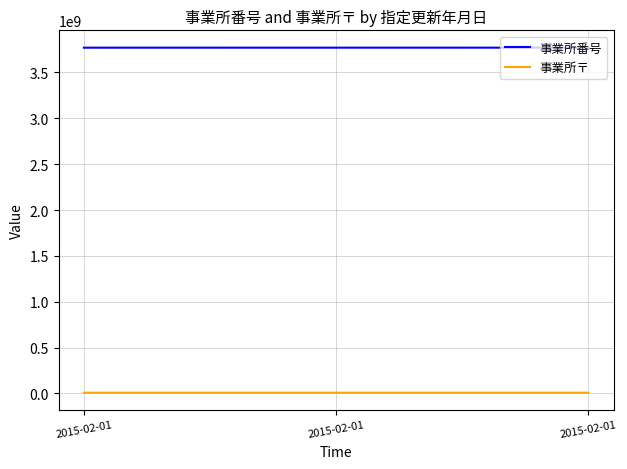

Is this an area chart (filled region under the line)?

No